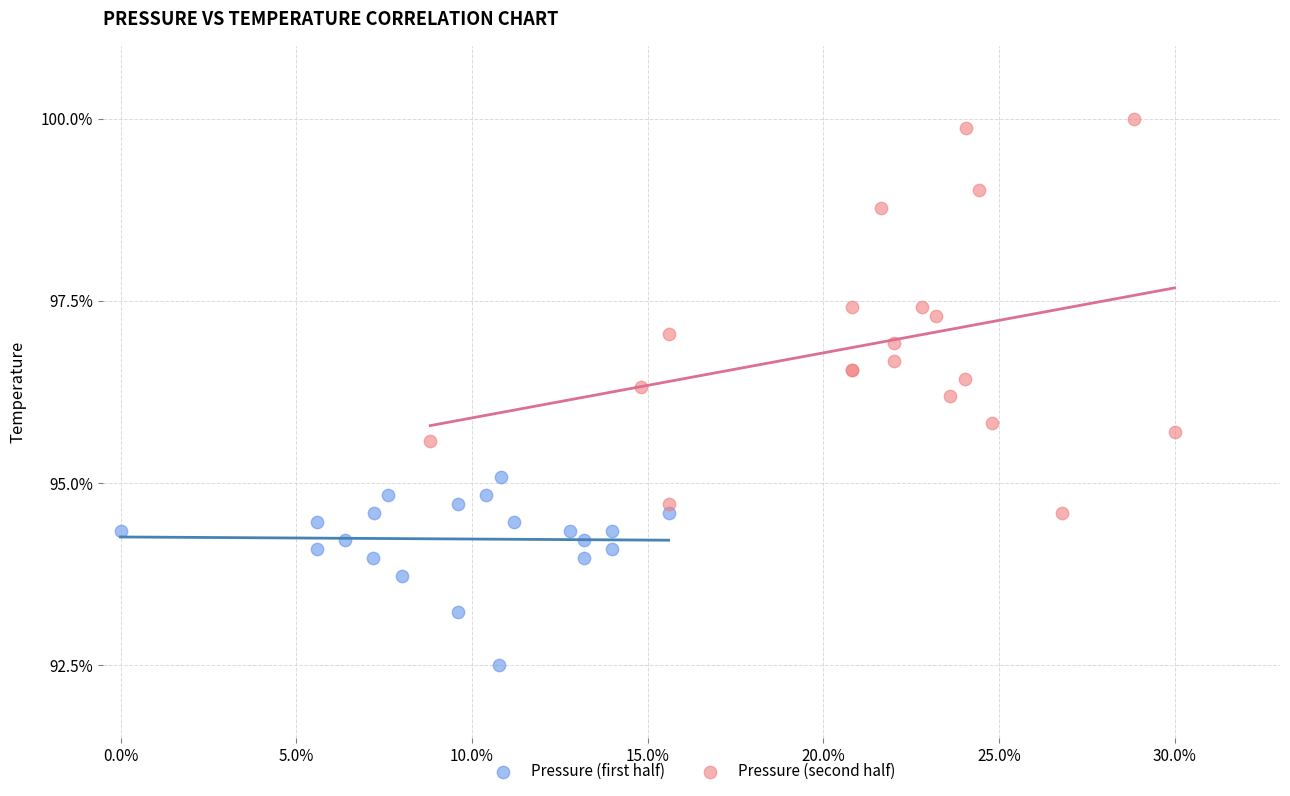

Which series contains the highest Y value?

Pressure (second half)